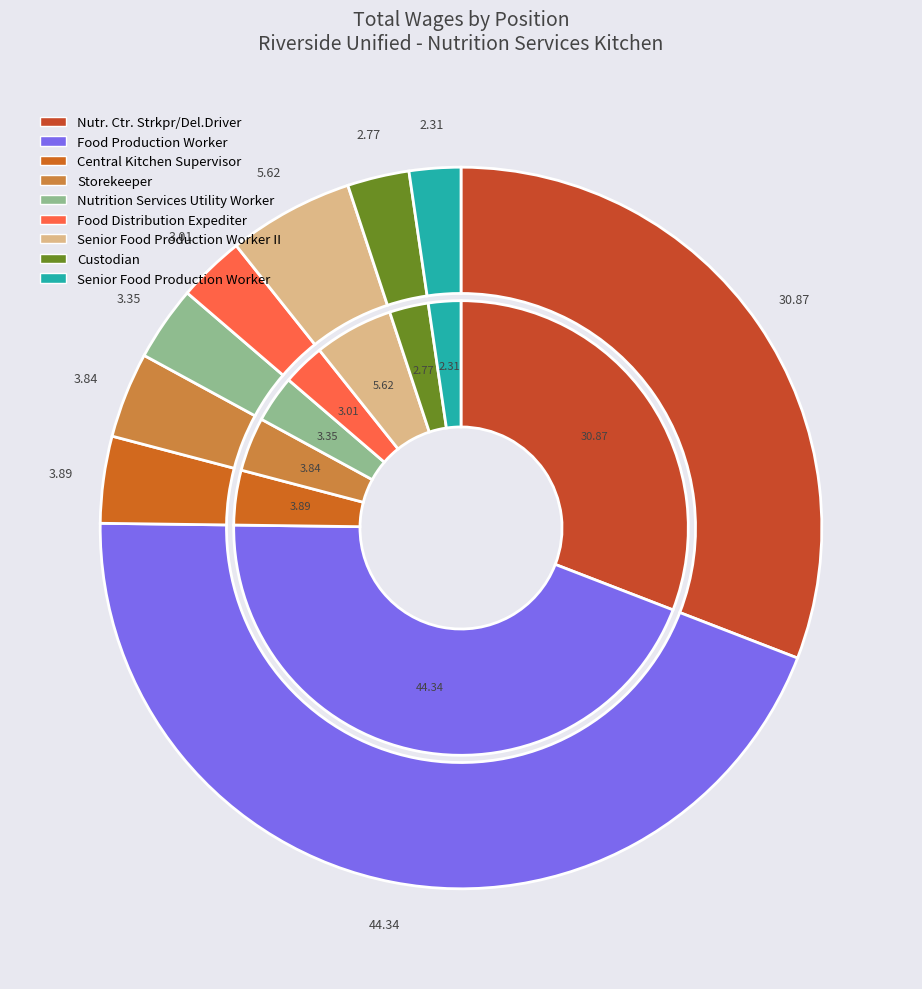

To the nearest percent, what percentage of the pie is Food Production Worker?

44%